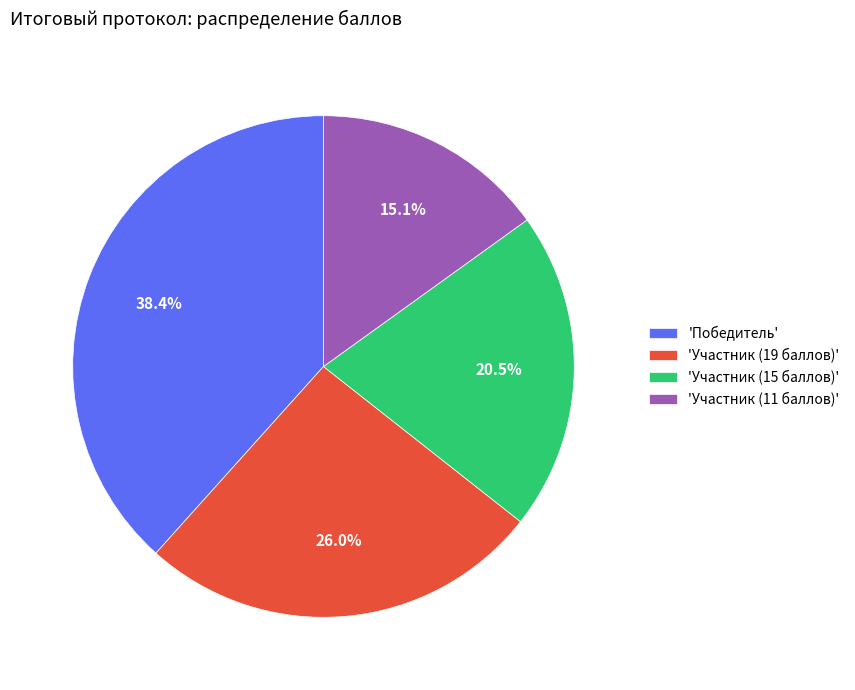

Do 'Участник (15 баллов)' and 'Участник (19 баллов)' together represent more than half of the pie?

No